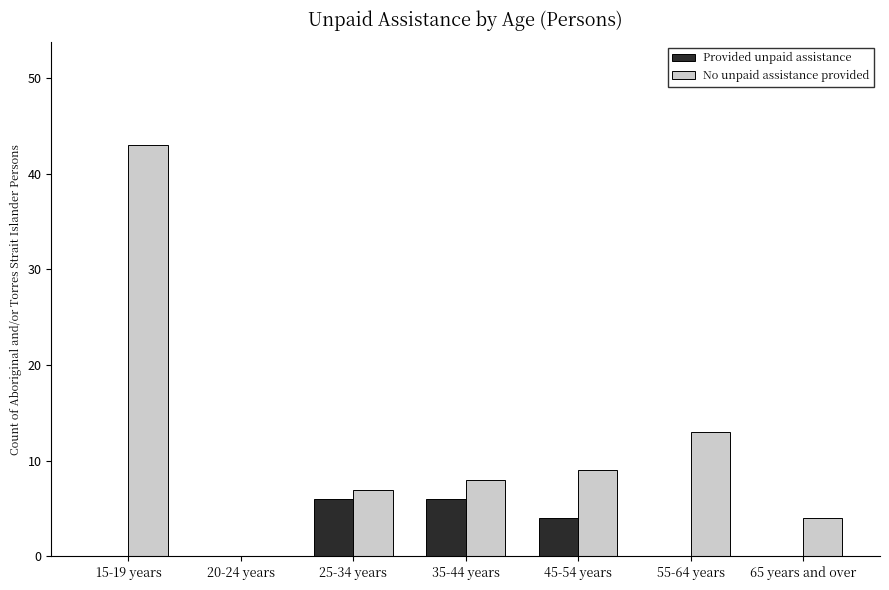

What is the difference between the No unpaid assistance provided values at 35-44 years and 25-34 years?

1